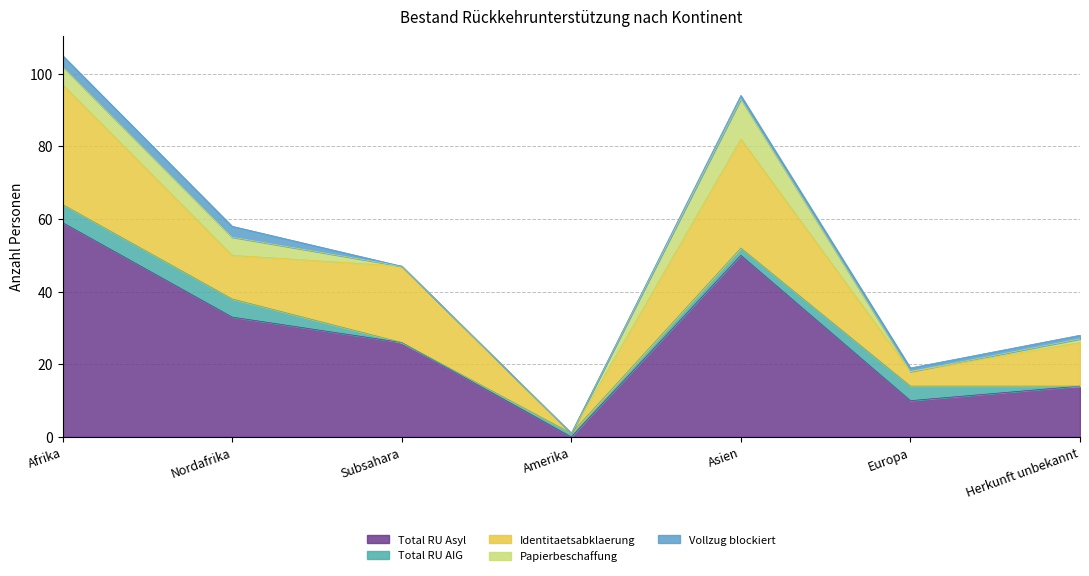

Rank the categories by Vollzug blockiert value from lowest to highest.

Subsahara, Amerika, Asien, Europa, Herkunft unbekannt, Afrika, Nordafrika